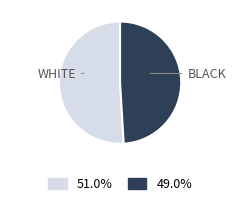

Is there any slice that represents more than half of the pie?

Yes